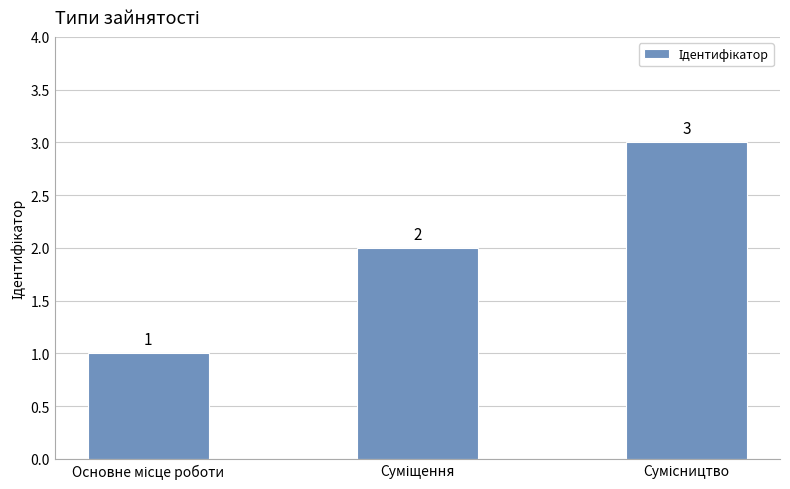

What is the value of the 3rd bar from the left?

3